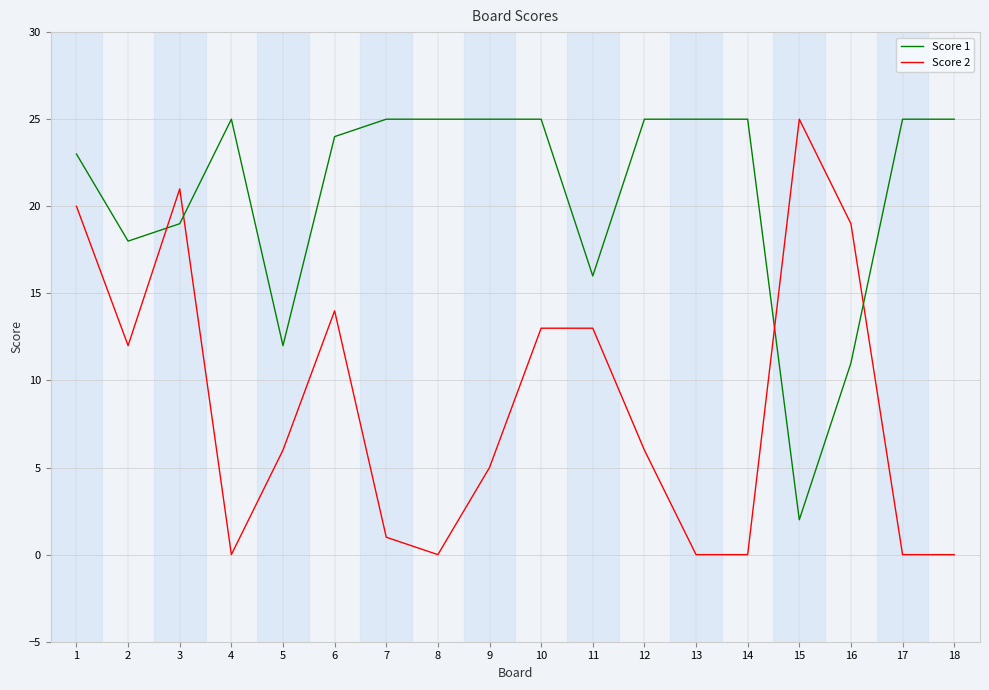

True or false: Score 1 and Score 2 intersect in this chart.

True